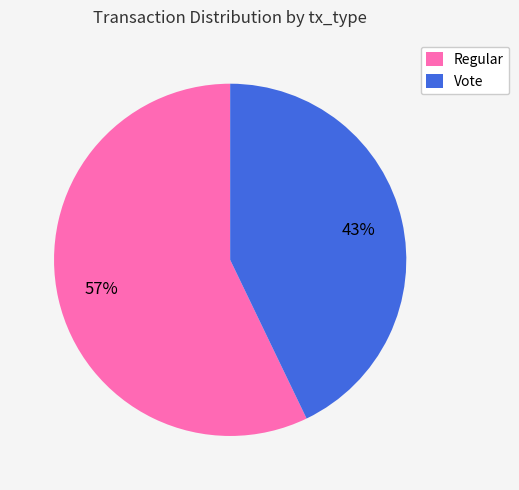

Is there any slice that represents more than half of the pie?

Yes